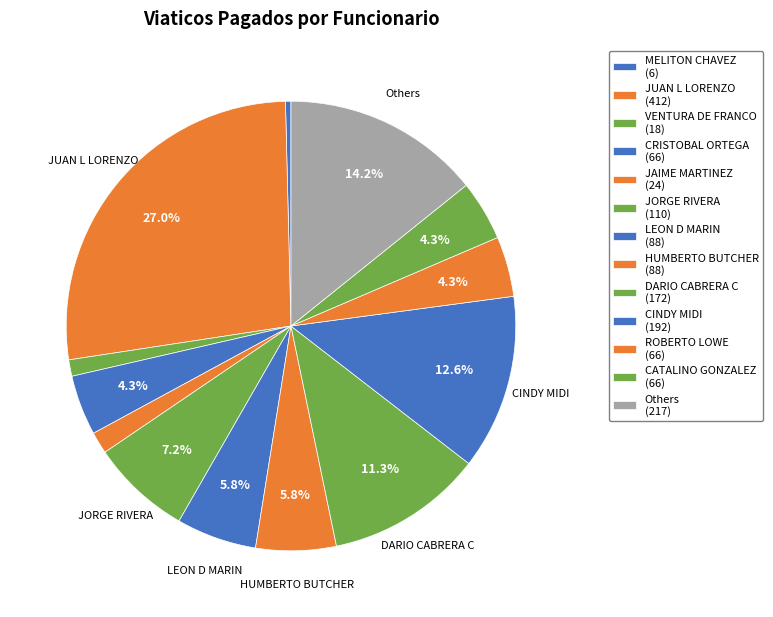

How many slices are in this pie chart?

13